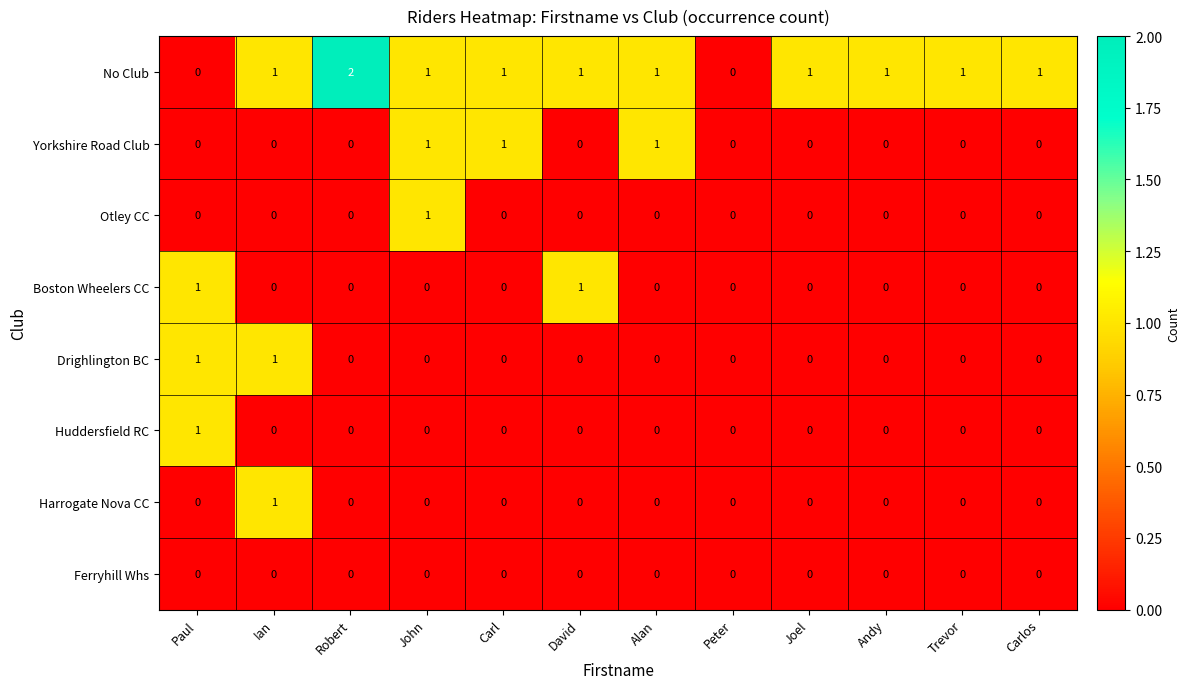

The value of Harrogate Nova CC at Ian is 1. True or false?

True